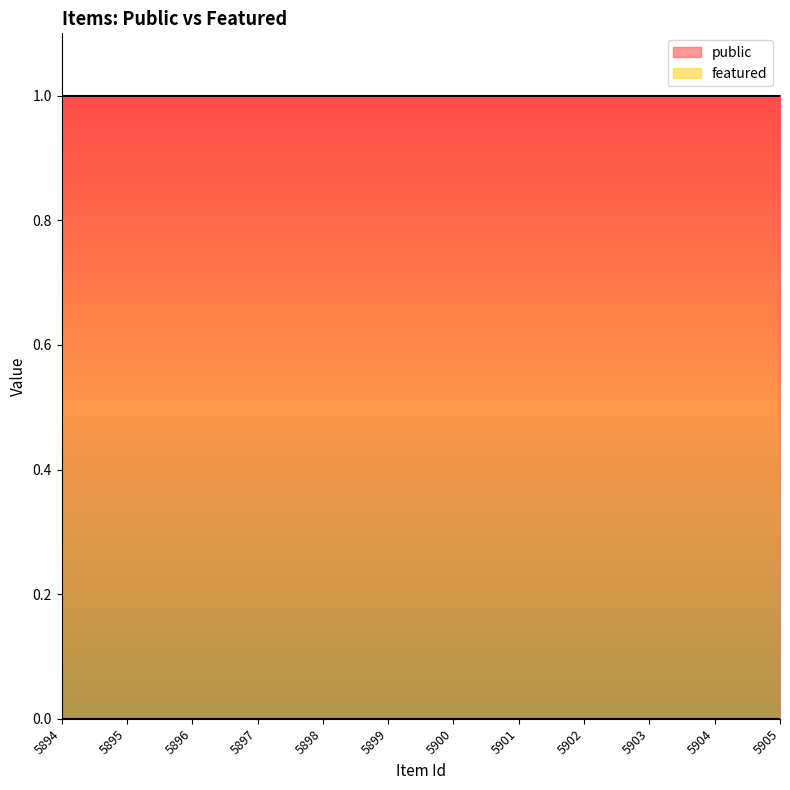

Reading right to left, what are all the values shown in this chart?

public: 1	1	1	1	1	1	1	1	1	1	1	1
featured: 0	0	0	0	0	0	0	0	0	0	0	0